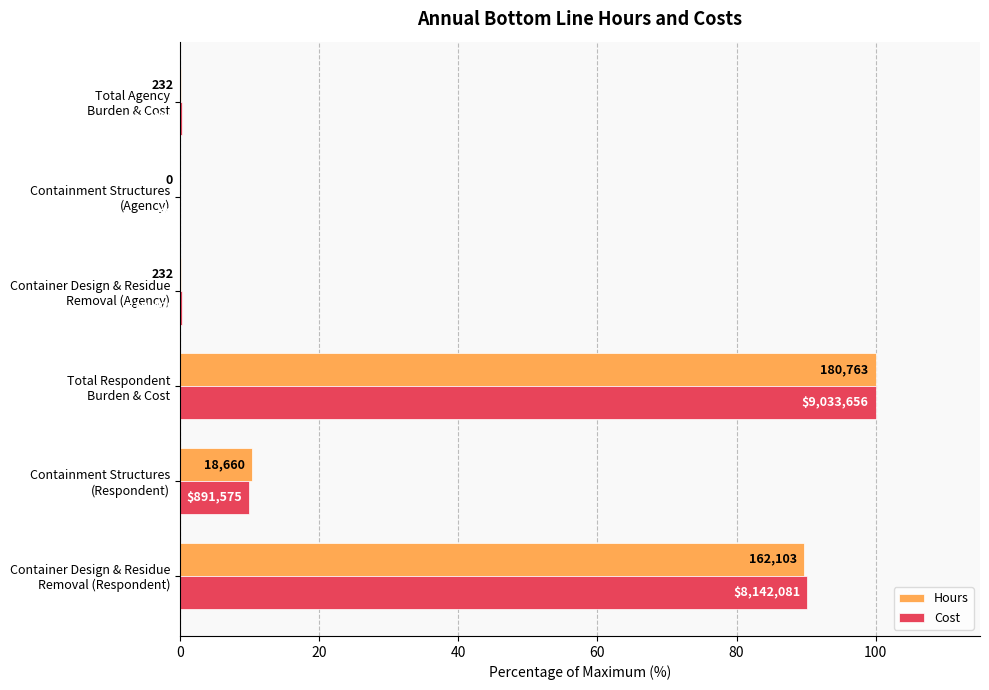

What are all the series names shown in the legend?

Hours, Cost